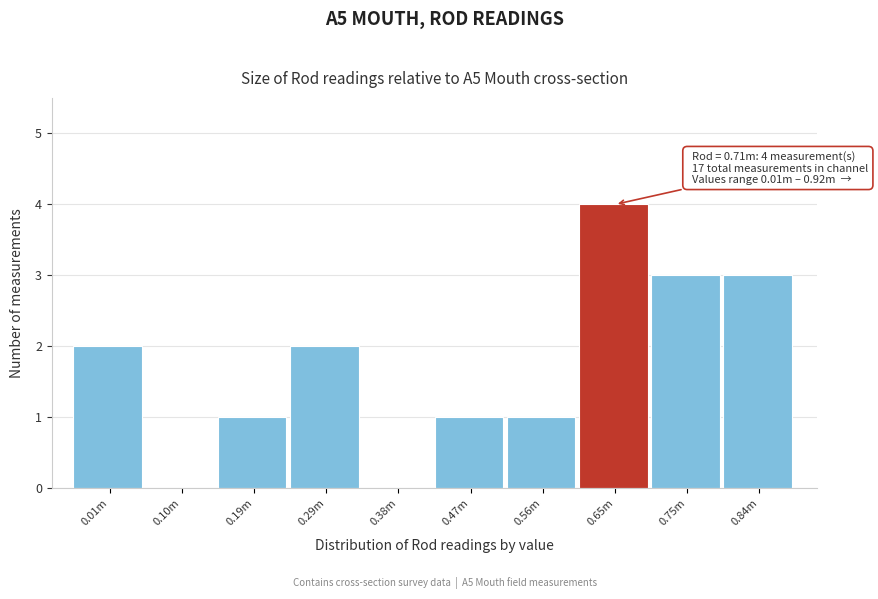

Reading left to right, extract all data points from this chart.

0.01m=2	0.10m=0	0.19m=1	0.29m=2	0.38m=0	0.47m=1	0.56m=1	0.65m=4	0.75m=3	0.84m=3